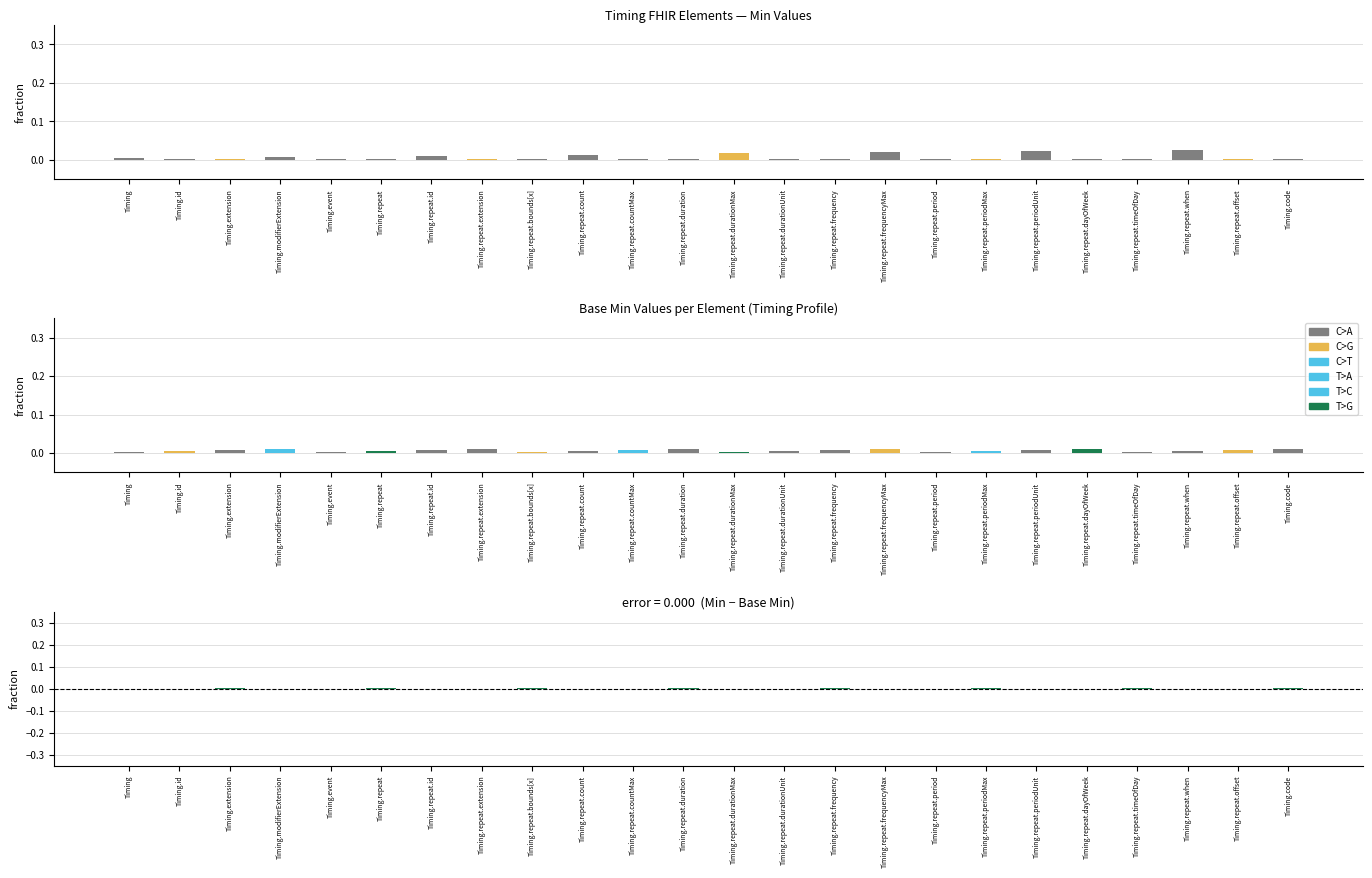

At which label does Min - Base Min reach its peak?

Timing.extension